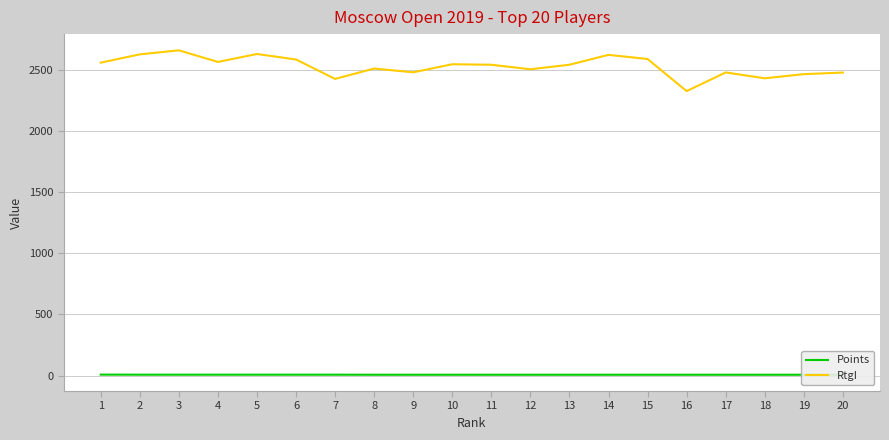

True or false: Points and RtgI cross at least once.

False